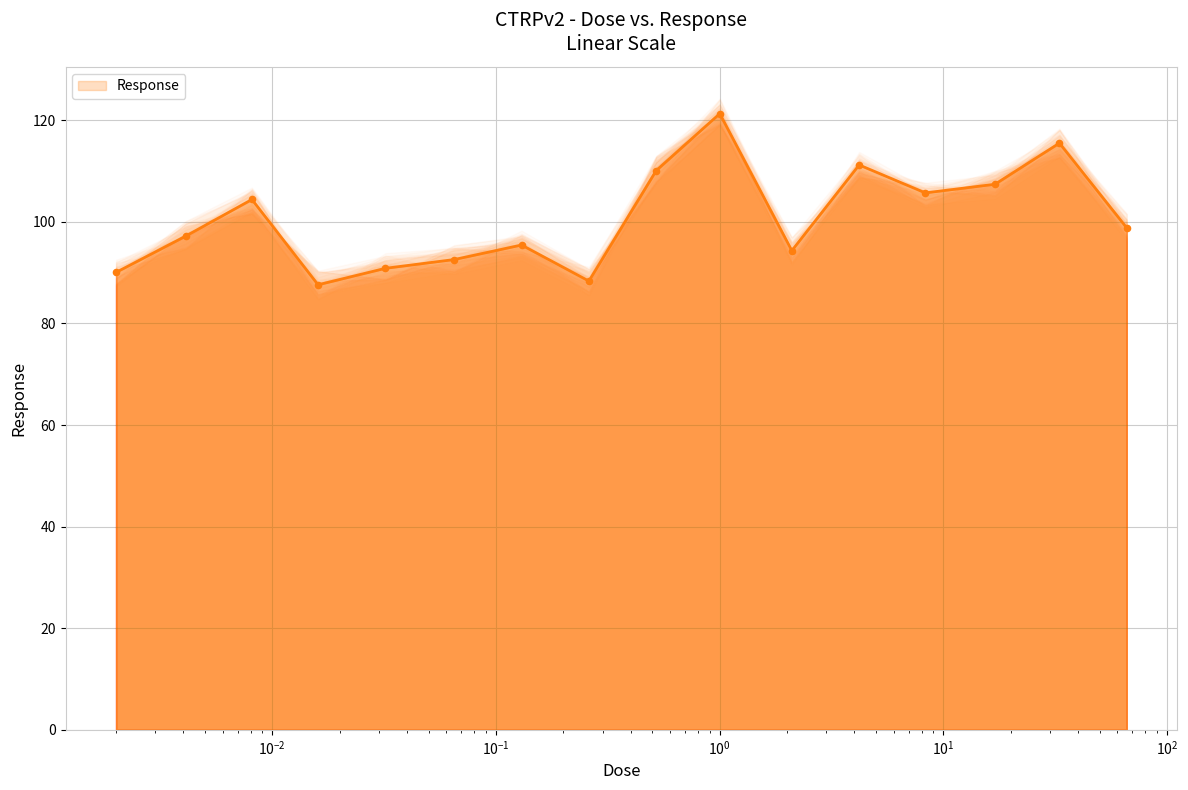

What is the change in value from 8.3 to 66.0?

-6.9